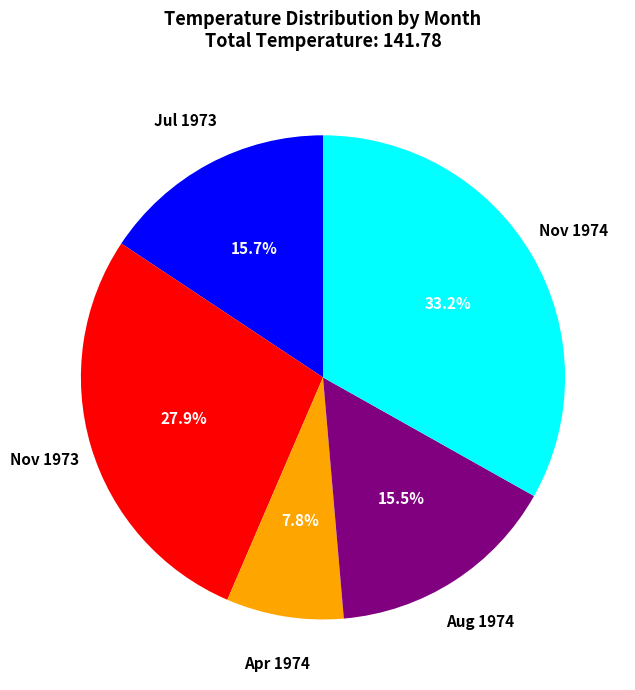

What is the ratio of the value at Aug 1974 to the value at Nov 1973?

0.6